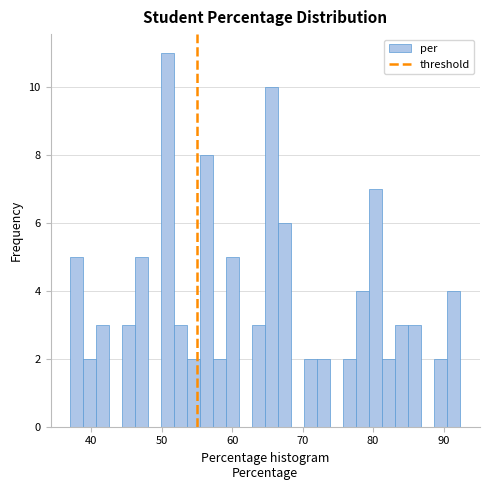

Around what value on the x-axis is the tallest bar? Give the approximate position of its centre, as read against the axis.

51